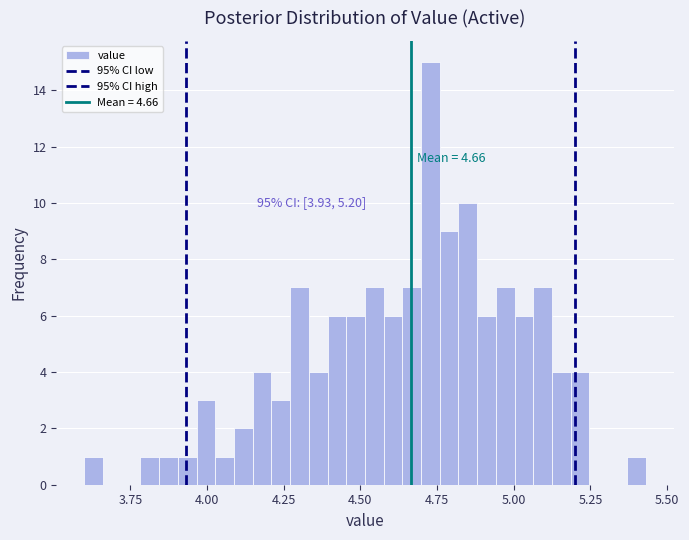

Read against the x-axis, roughly where is the centre of the tallest bar?

4.75